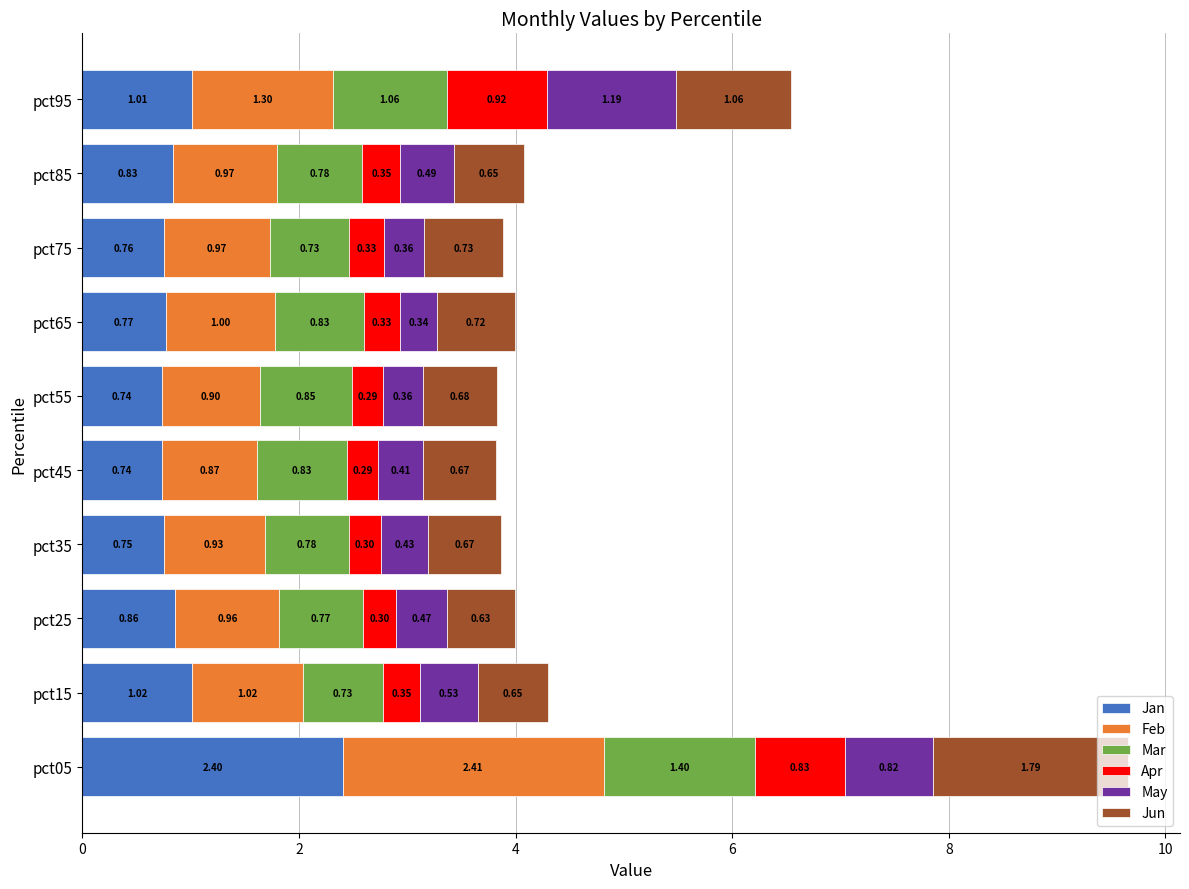

How many categories are shown in the chart?

10